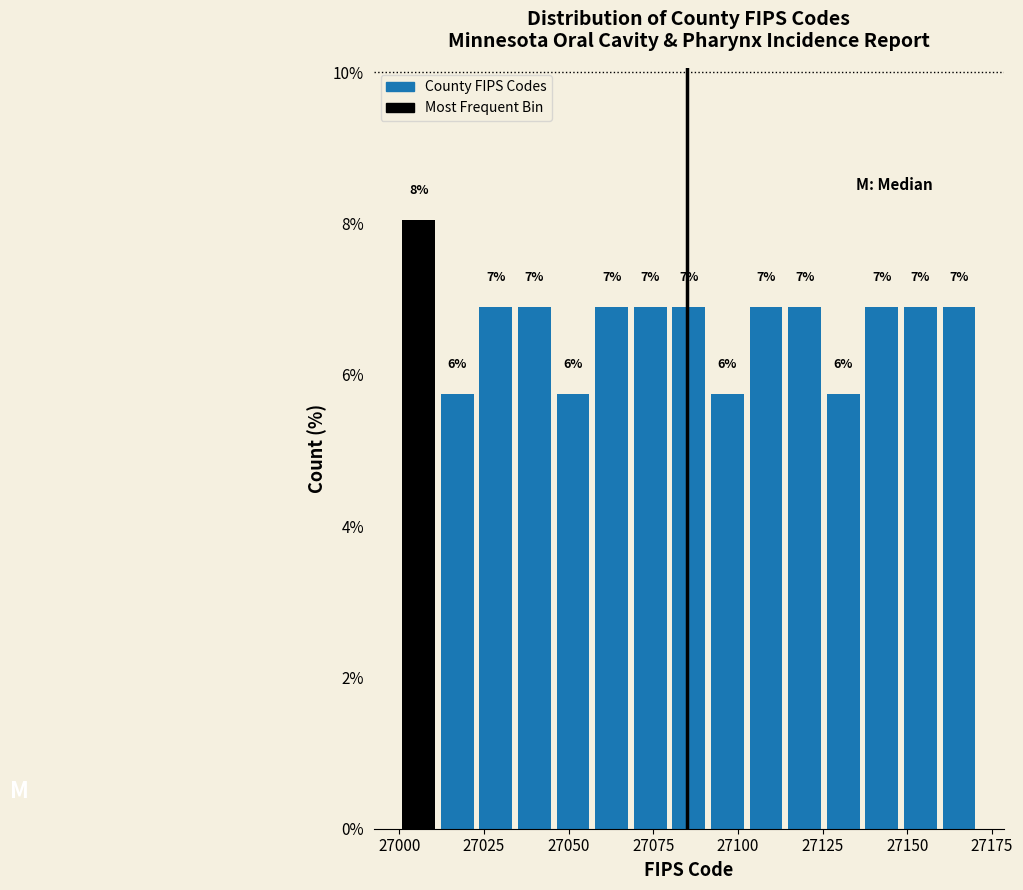

Around what value on the x-axis is the tallest bar? Give the approximate position of its centre, as read against the axis.

27005